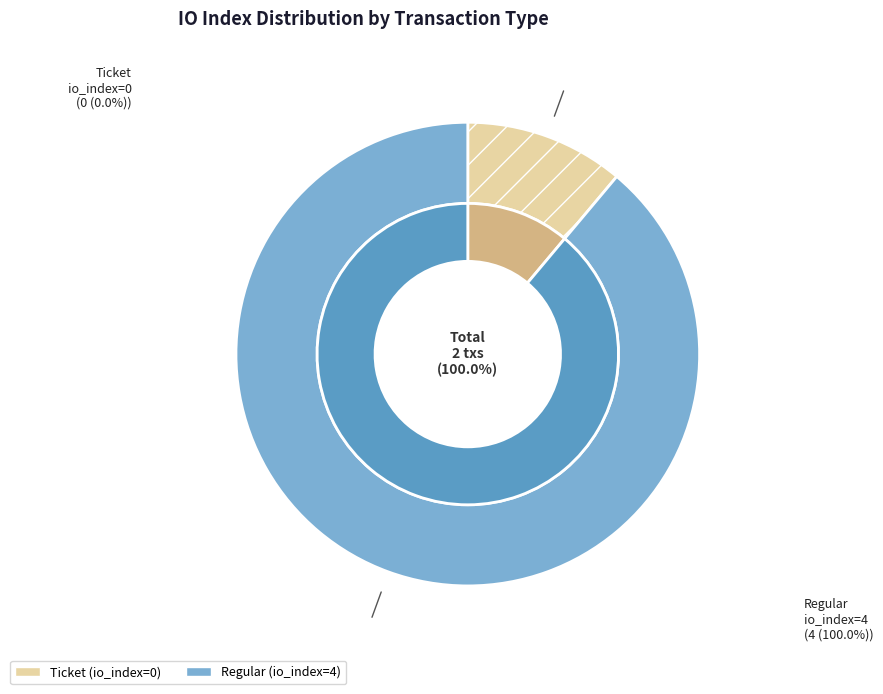

Does Regular represent more than half of the total?

Yes